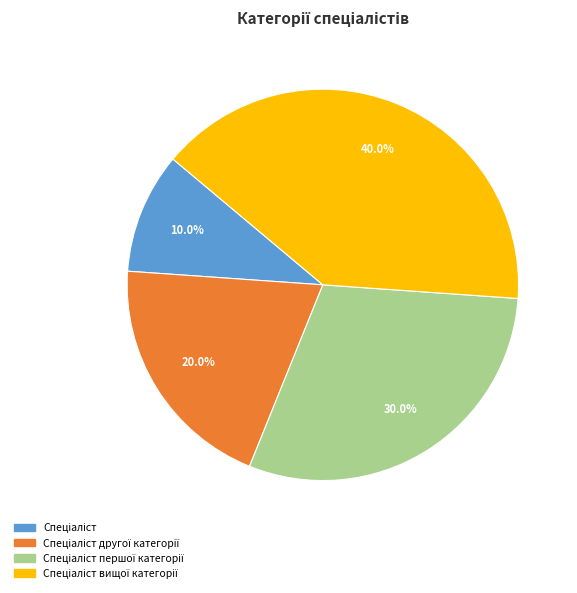

Is there any slice that represents more than half of the pie?

No